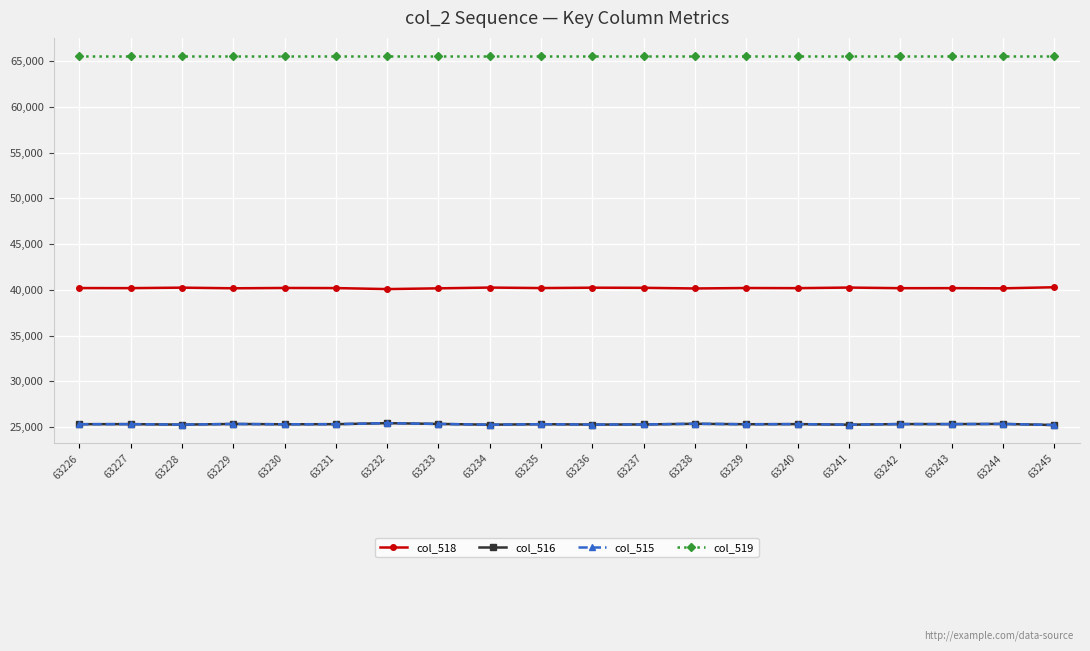

Is this an area chart (filled region under the line)?

No